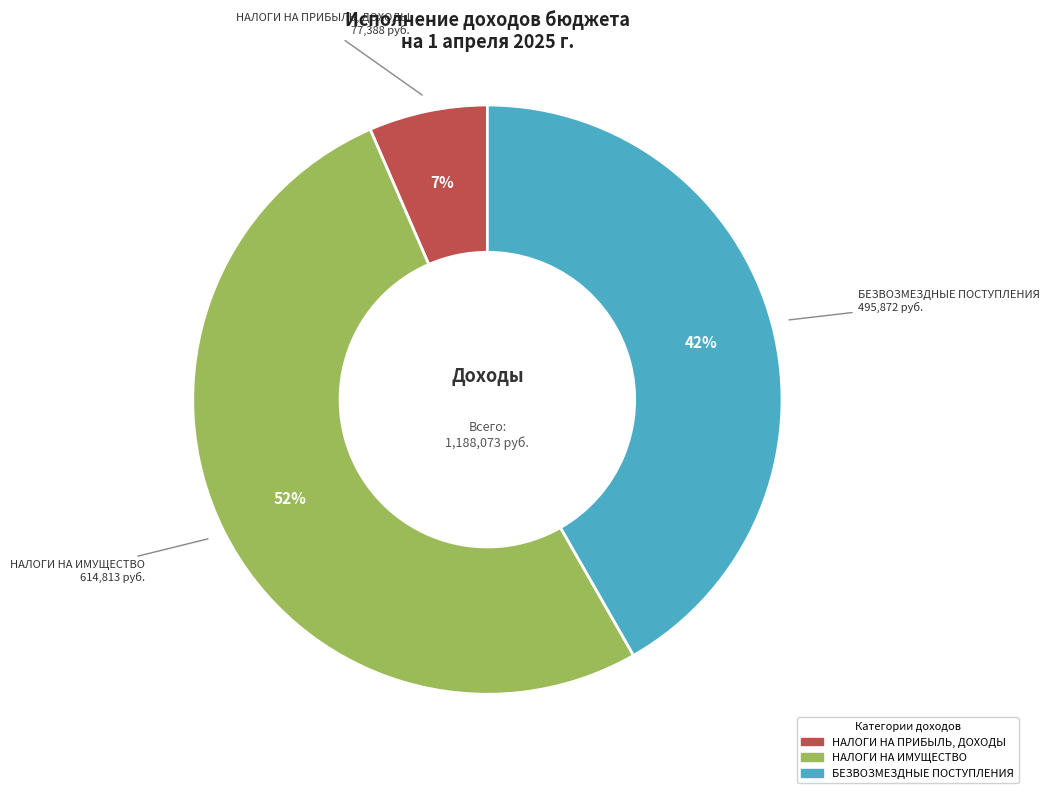

To the nearest percent, what is the difference between the largest and smallest slice percentages?

45%